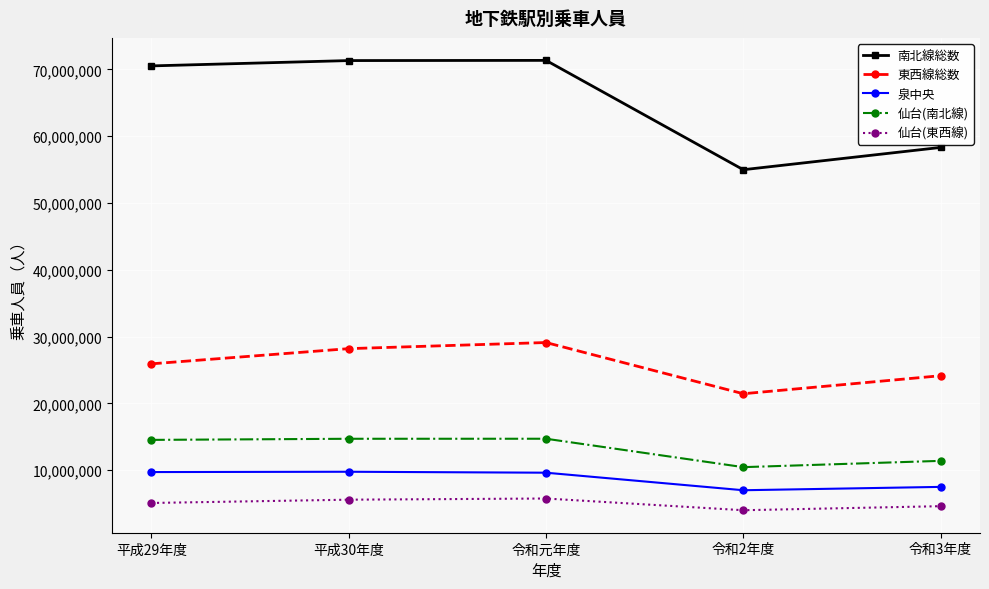

How many data points in 南北線総数 are less than 70517456?

2